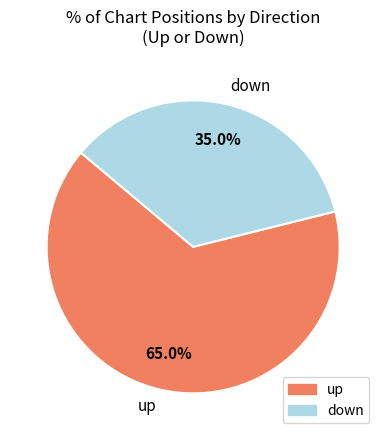

To the nearest percent, what is the combined percentage of down and up?

100%